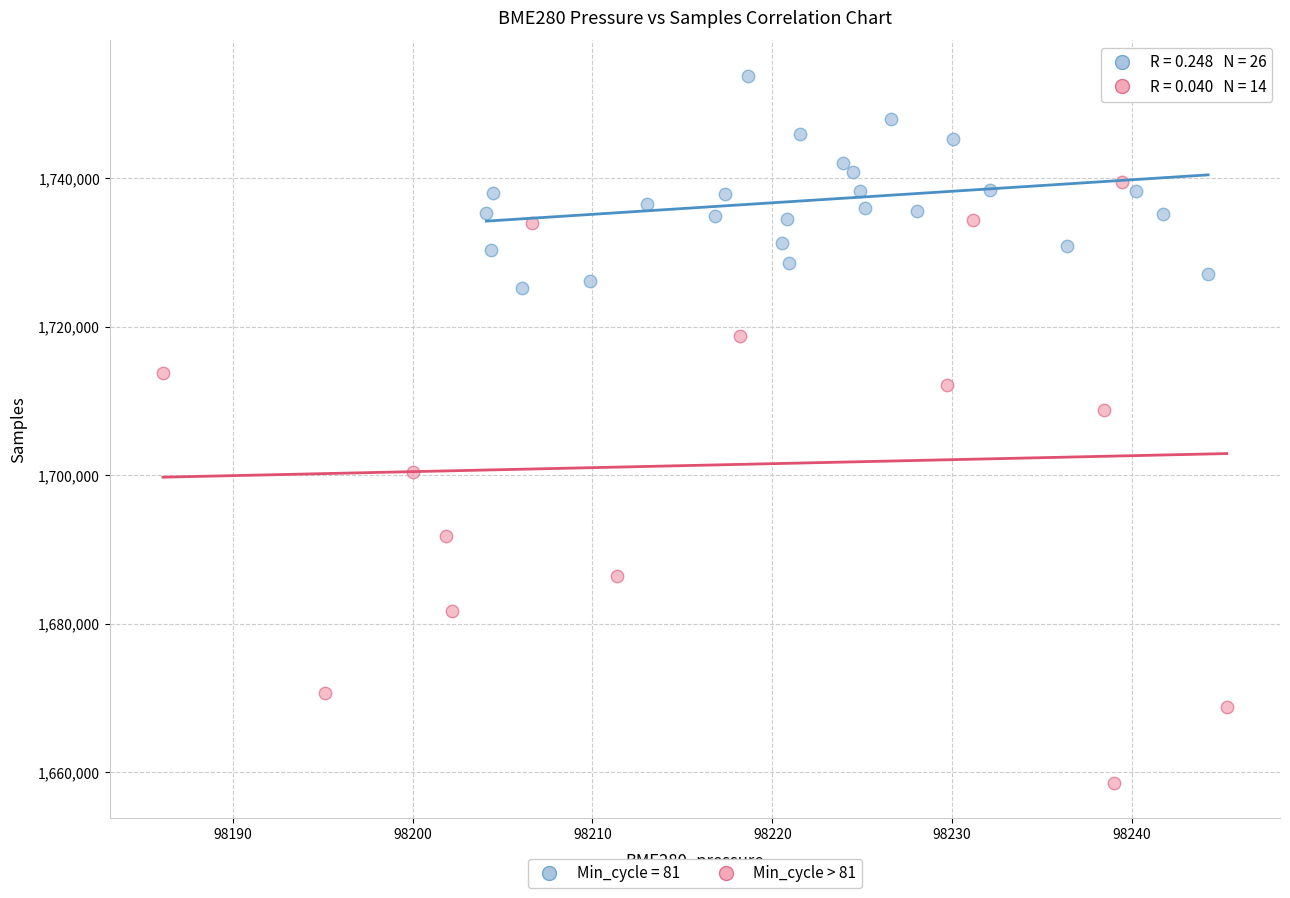

Which series reaches the minimum Y coordinate?

Min_cycle > 81